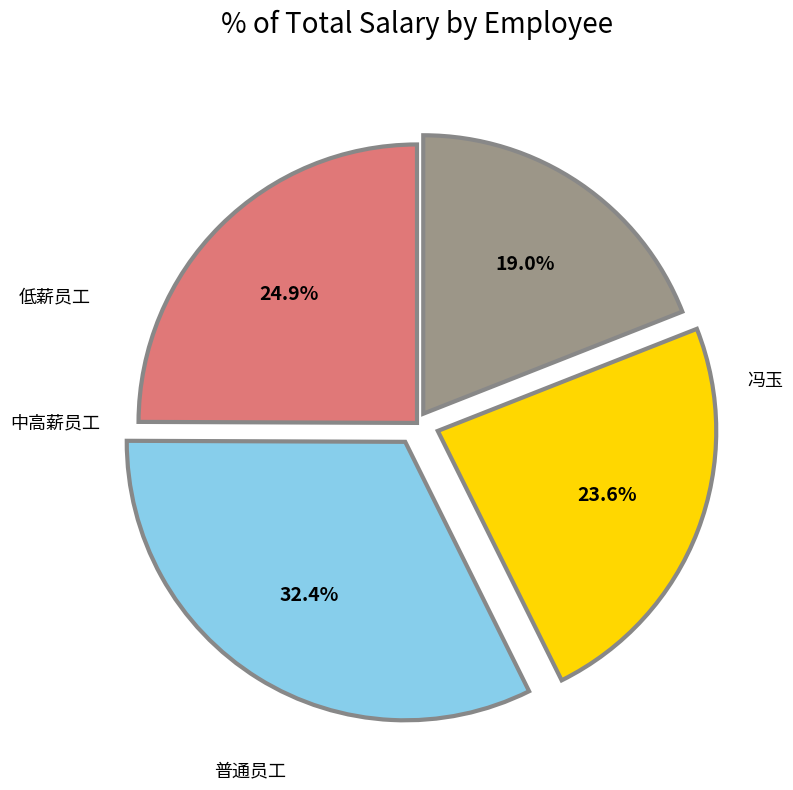

Is there a majority slice in this chart?

No